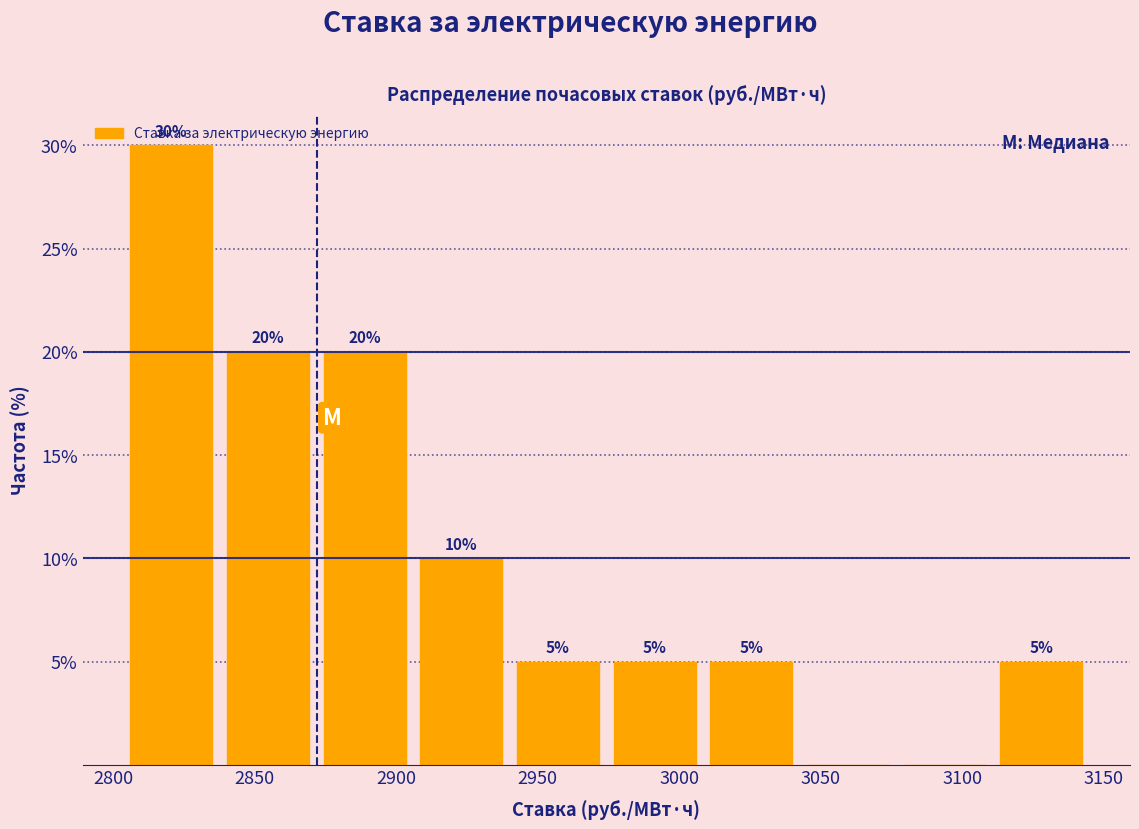

Which range on the x-axis has the tallest bar?

2805 to 2840